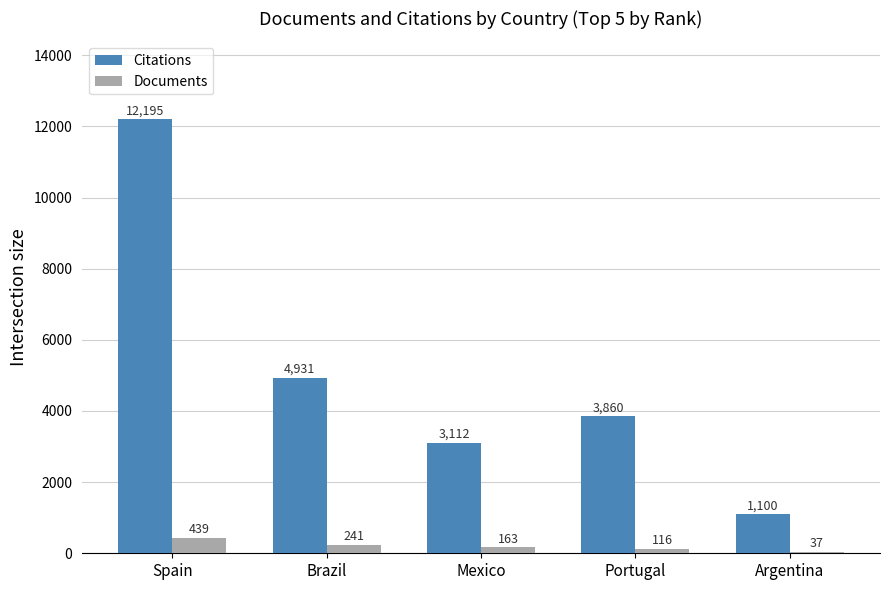

The Citations series shows 4931 at Brazil. True or false?

True